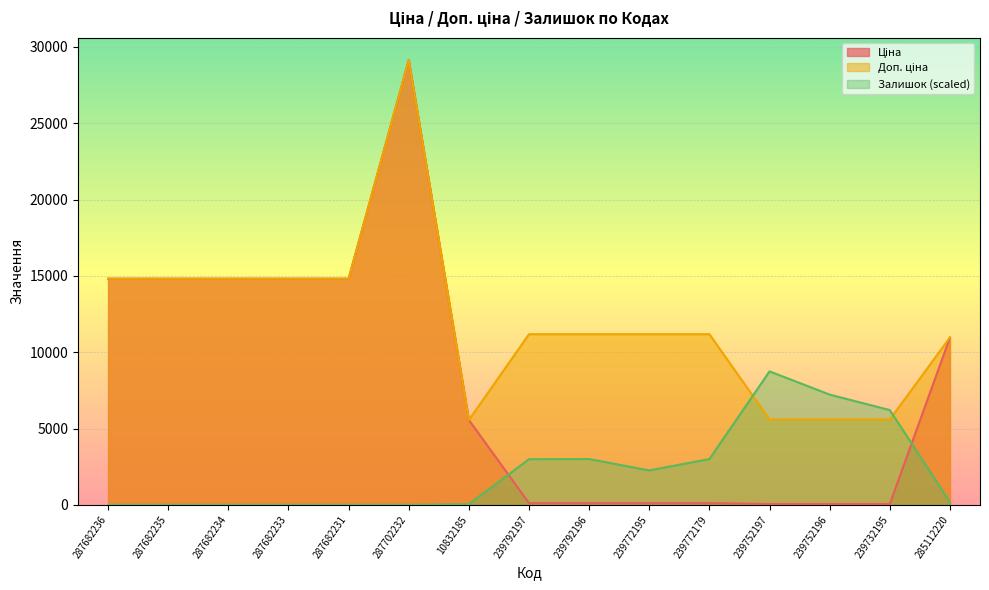

How many interior local peaks does the Доп. ціна series have?

1